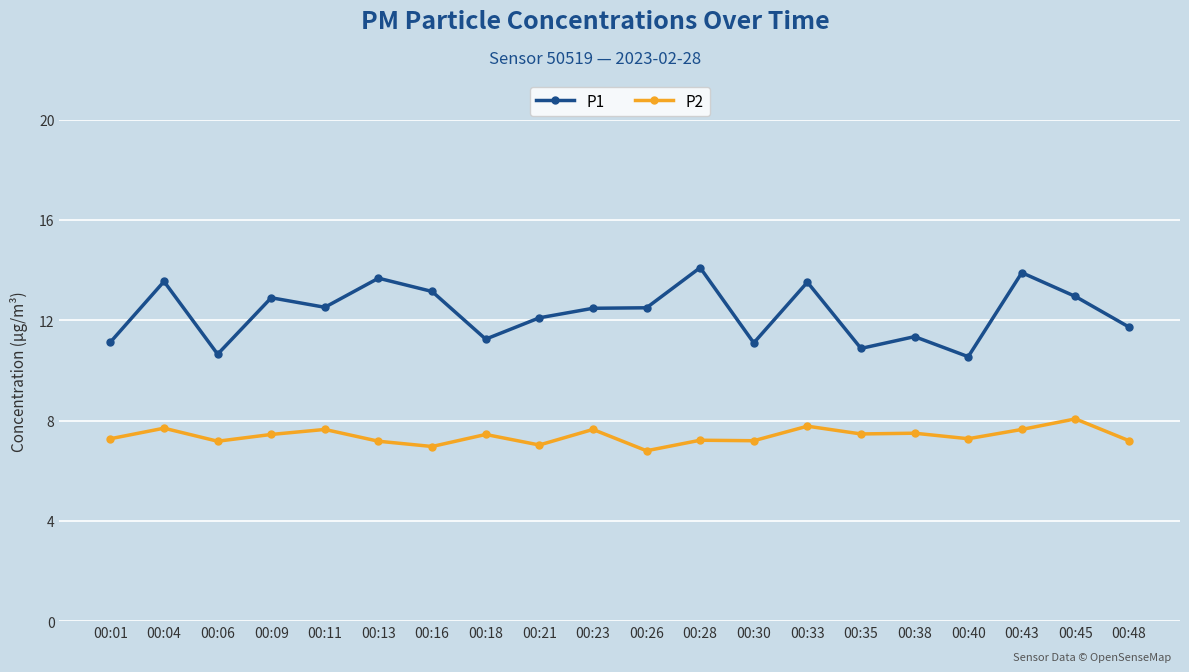

At which label does P2 reach its minimum?

00:26